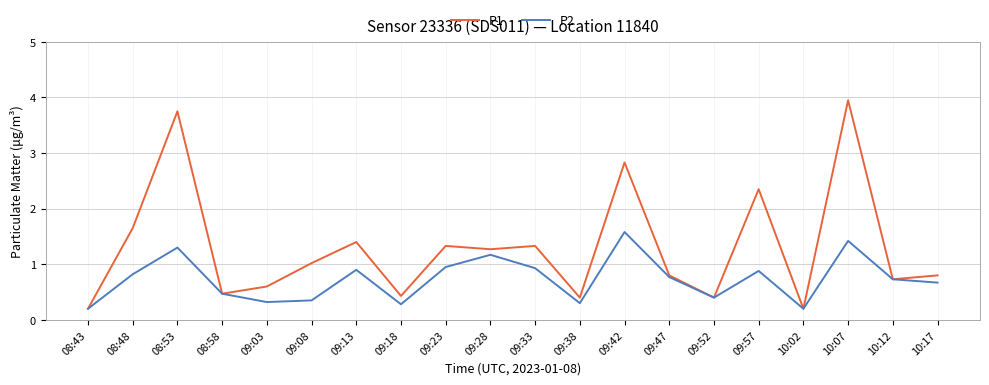

At which label does P2 reach its peak?

09:42